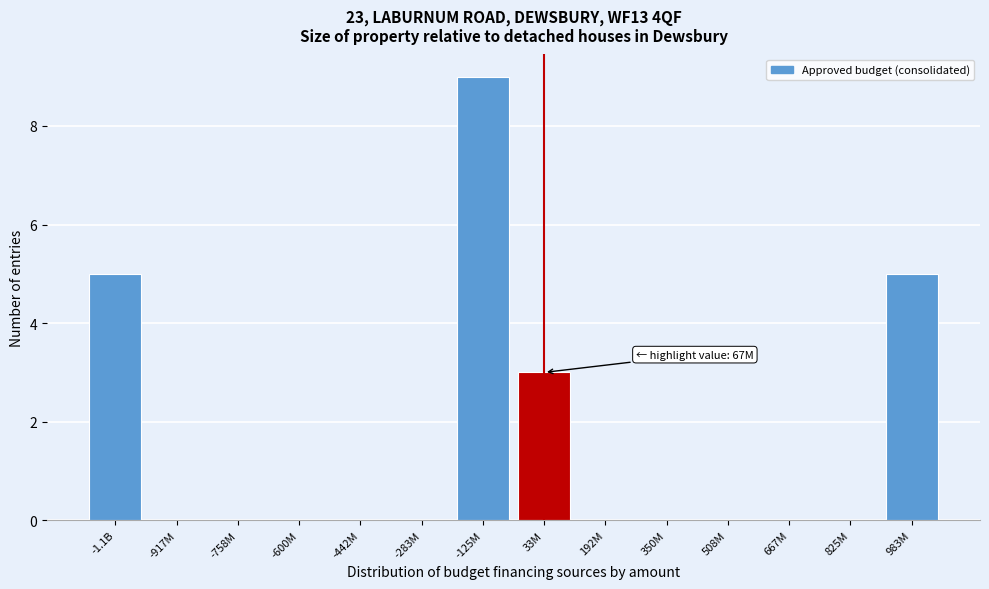

Reading left to right, extract all data points from this chart.

-1.1B=5	-917M=0	-758M=0	-600M=0	-442M=0	-283M=0	-125M=9	33M=3	192M=0	350M=0	508M=0	667M=0	825M=0	983M=5